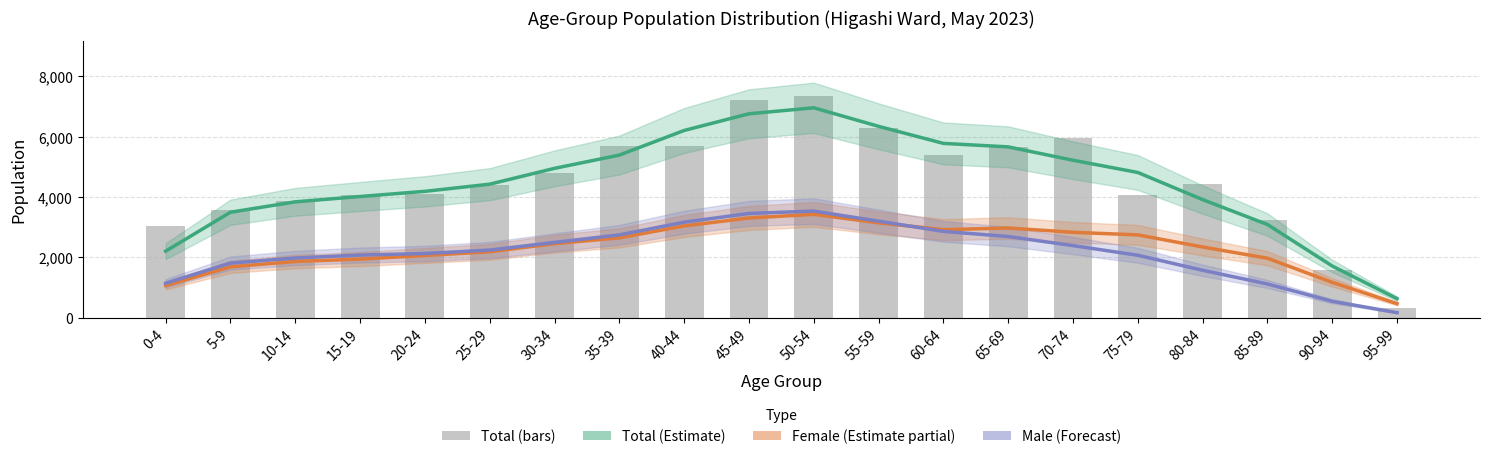

Reading right to left, what are all the values shown in this chart?

Total (Estimate): 629.3	1712.3	3087.0	3912.7	4811.7	5217.7	5660.3	5776.0	6341.3	6955.3	6757.3	6204.0	5388.0	4948.7	4424.0	4186.7	4015.7	3839.0	3494.0	2204.7
Female (Estimate partial): 463.0	1169.7	1969.7	2342.3	2743.3	2829.3	2971.0	2916.7	3143.0	3423.7	3303.0	3040.0	2645.0	2453.7	2183.7	2061.0	1941.0	1861.7	1685.0	1063.7
Male (Forecast): 166.3	542.7	1117.3	1570.3	2068.3	2388.3	2689.3	2859.3	3198.3	3531.7	3454.3	3164.0	2743.0	2495.0	2240.3	2125.7	2074.7	1977.3	1809.0	1141.0
Total: 309.0	1579.0	3249.0	4433.0	4056.0	5946.0	5651.0	5384.0	6293.0	7347.0	7226.0	5699.0	5687.0	4778.0	4381.0	4113.0	4066.0	3868.0	3583.0	3031.0